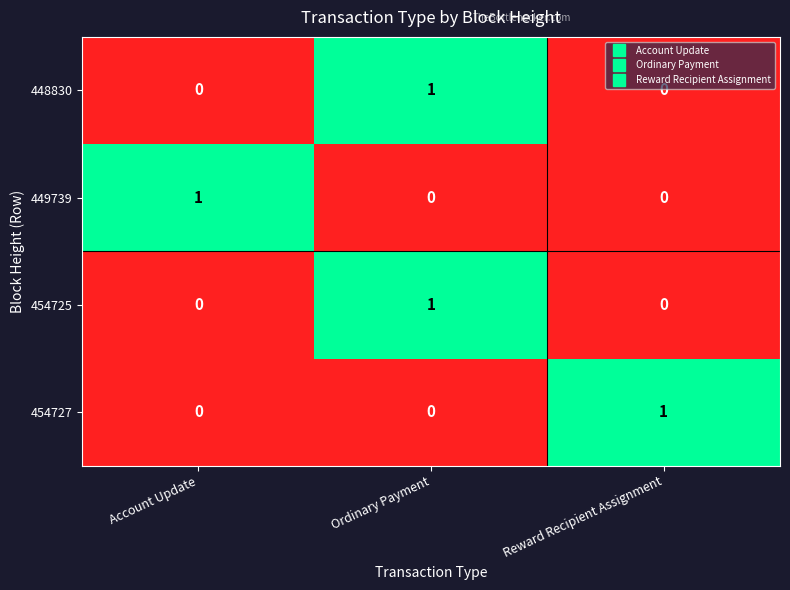

Reading left to right, list all the values displayed in this chart.

448830: 0	1	0
449739: 1	0	0
454725: 0	1	0
454727: 0	0	1